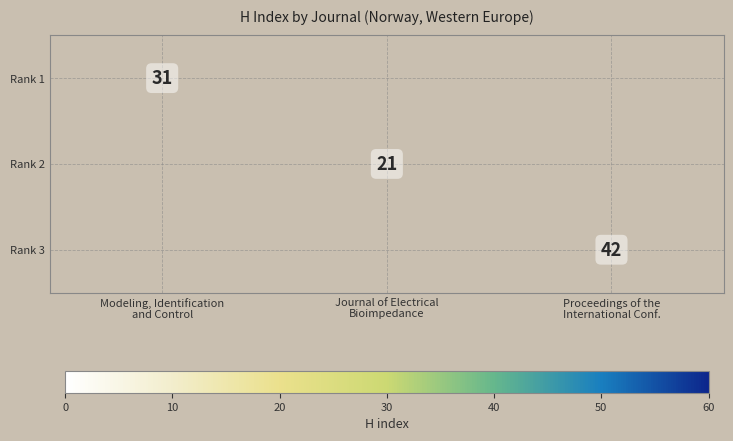

At how many categories does at least one series exceed 31?

1